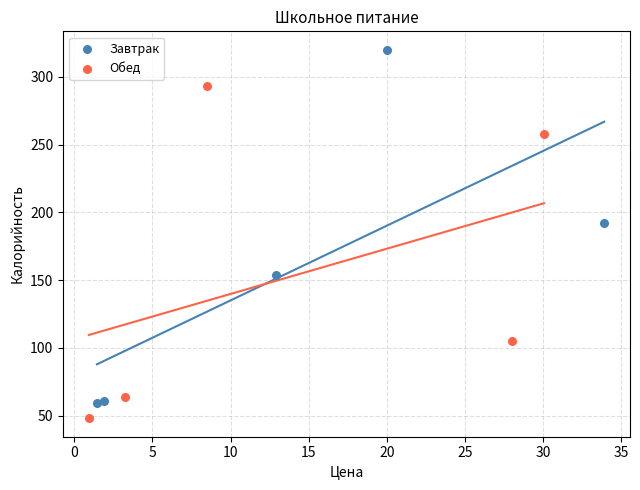

Which series contains the lowest Y value?

Обед